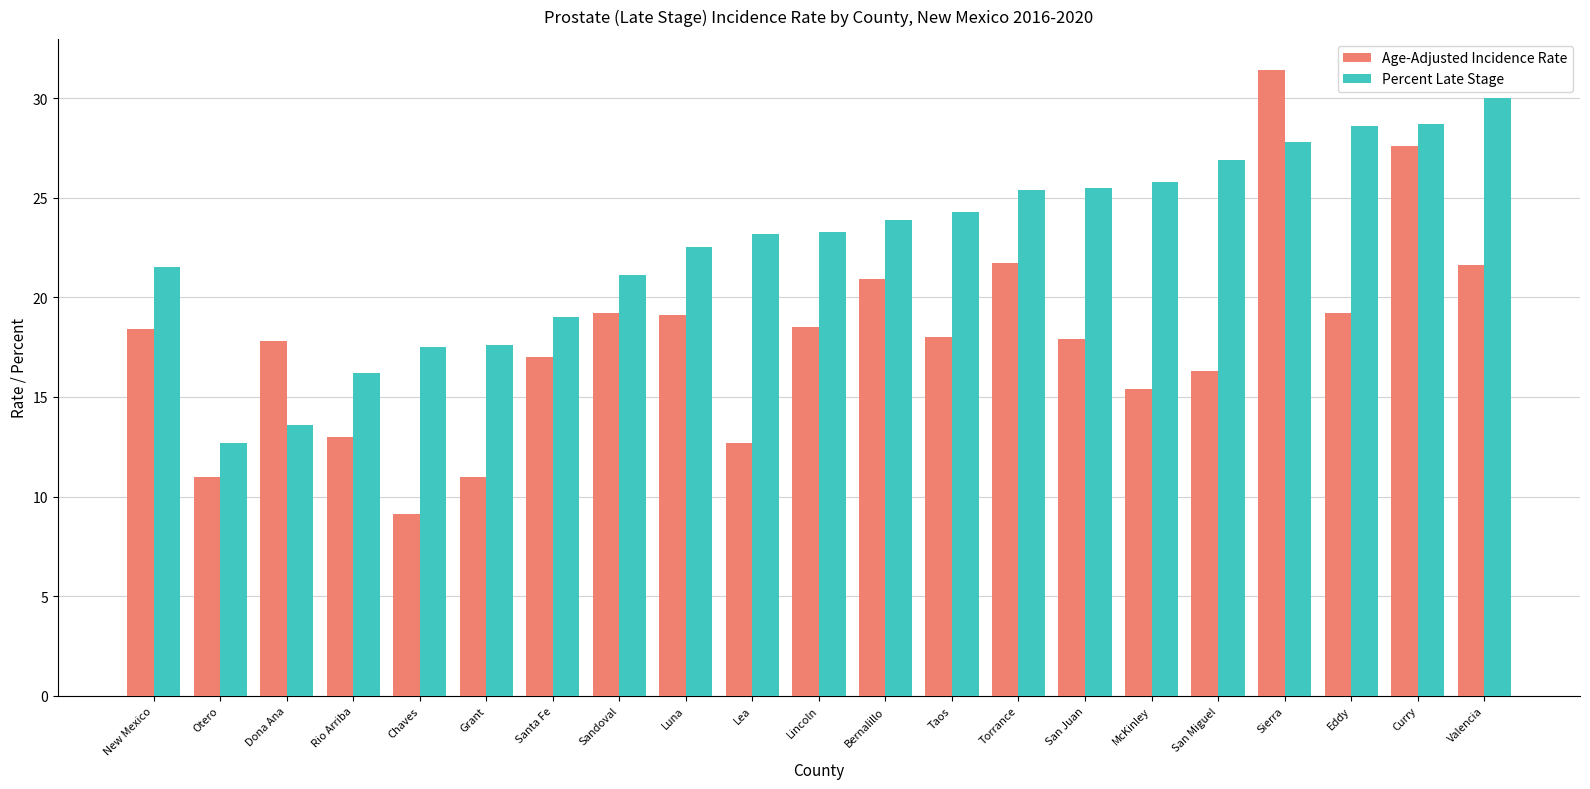

At McKinley, list the series in order from largest to smallest.

Percent Late Stage, Age-Adjusted Incidence Rate